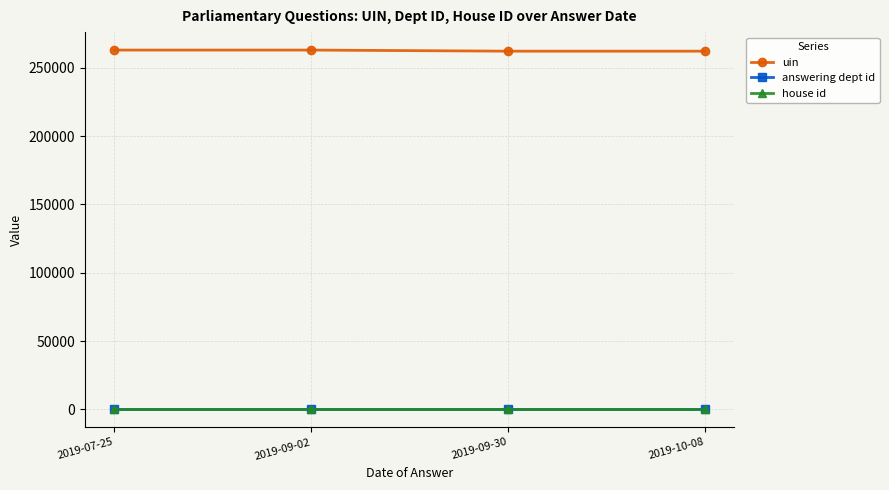

What is the label of the 1st point from the right?

2019-10-08